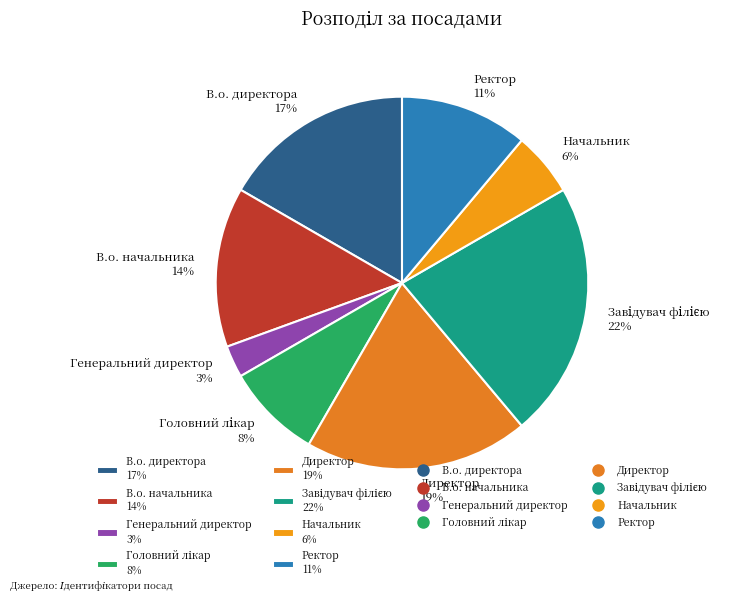

How many segments does this pie chart have?

8